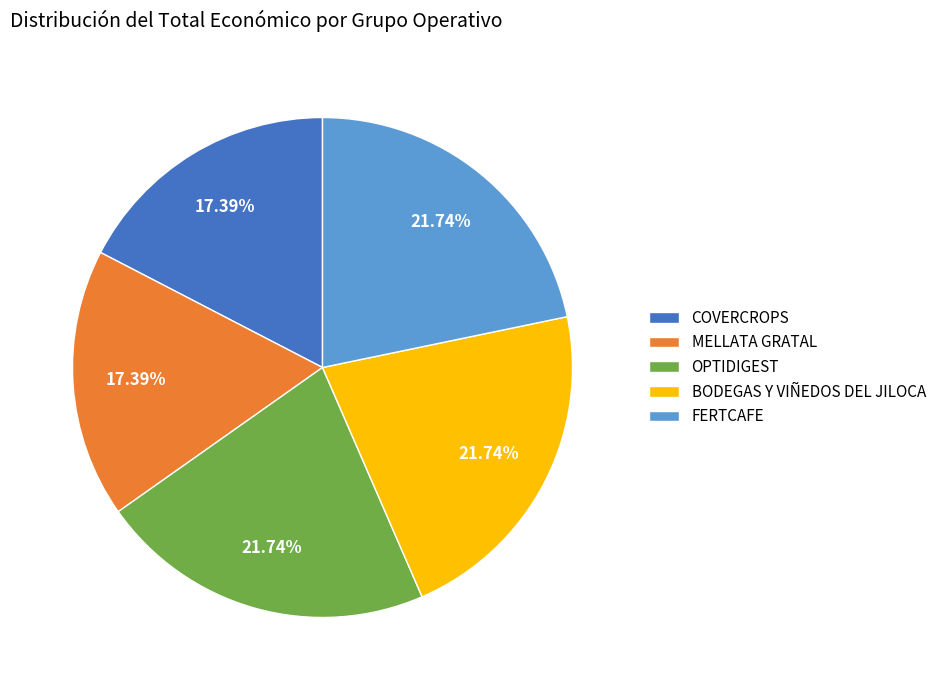

Does MELLATA GRATAL account for over 50% of the chart?

No